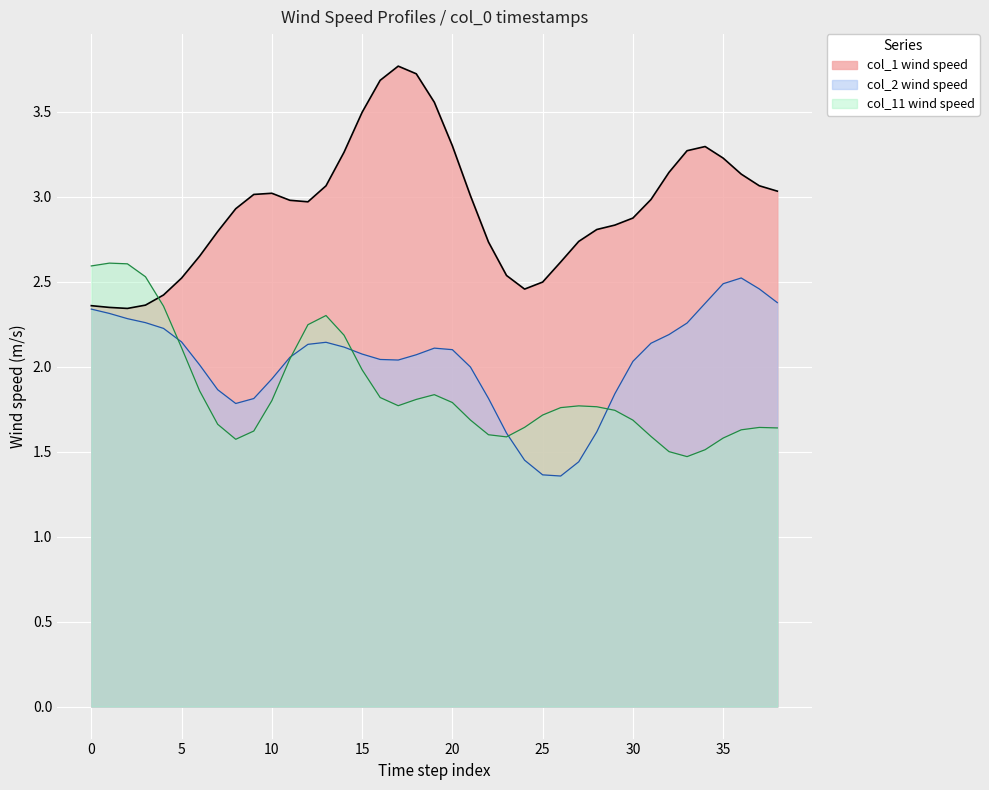

What is the spread (max minus min) of values at 30?

1.2